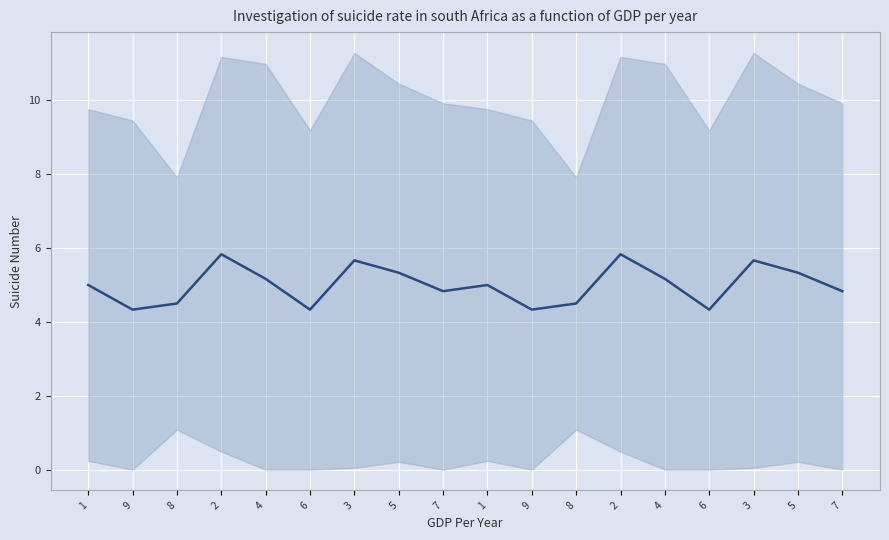

How many interior local valleys (lower than both neighbors) does the data have?

5